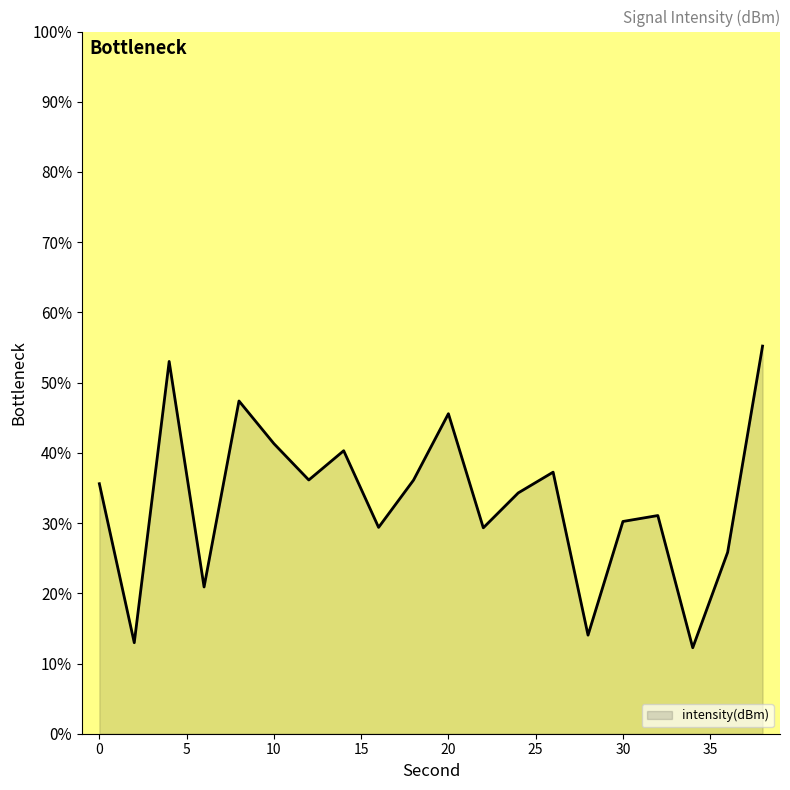

What is the difference between the maximum and minimum values?

43.0